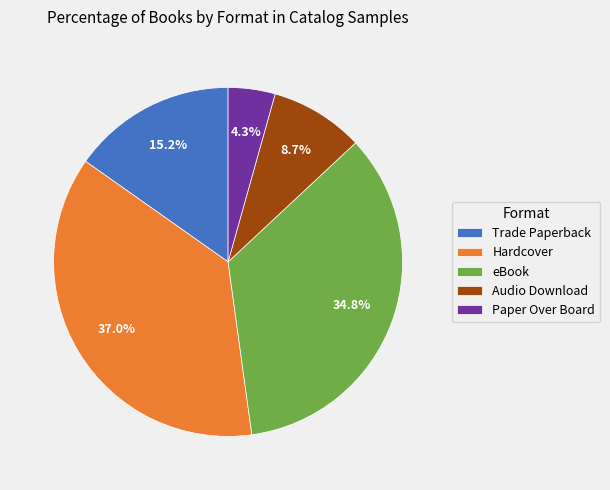

True or false: Paper Over Board accounts for 4% of the total.

True